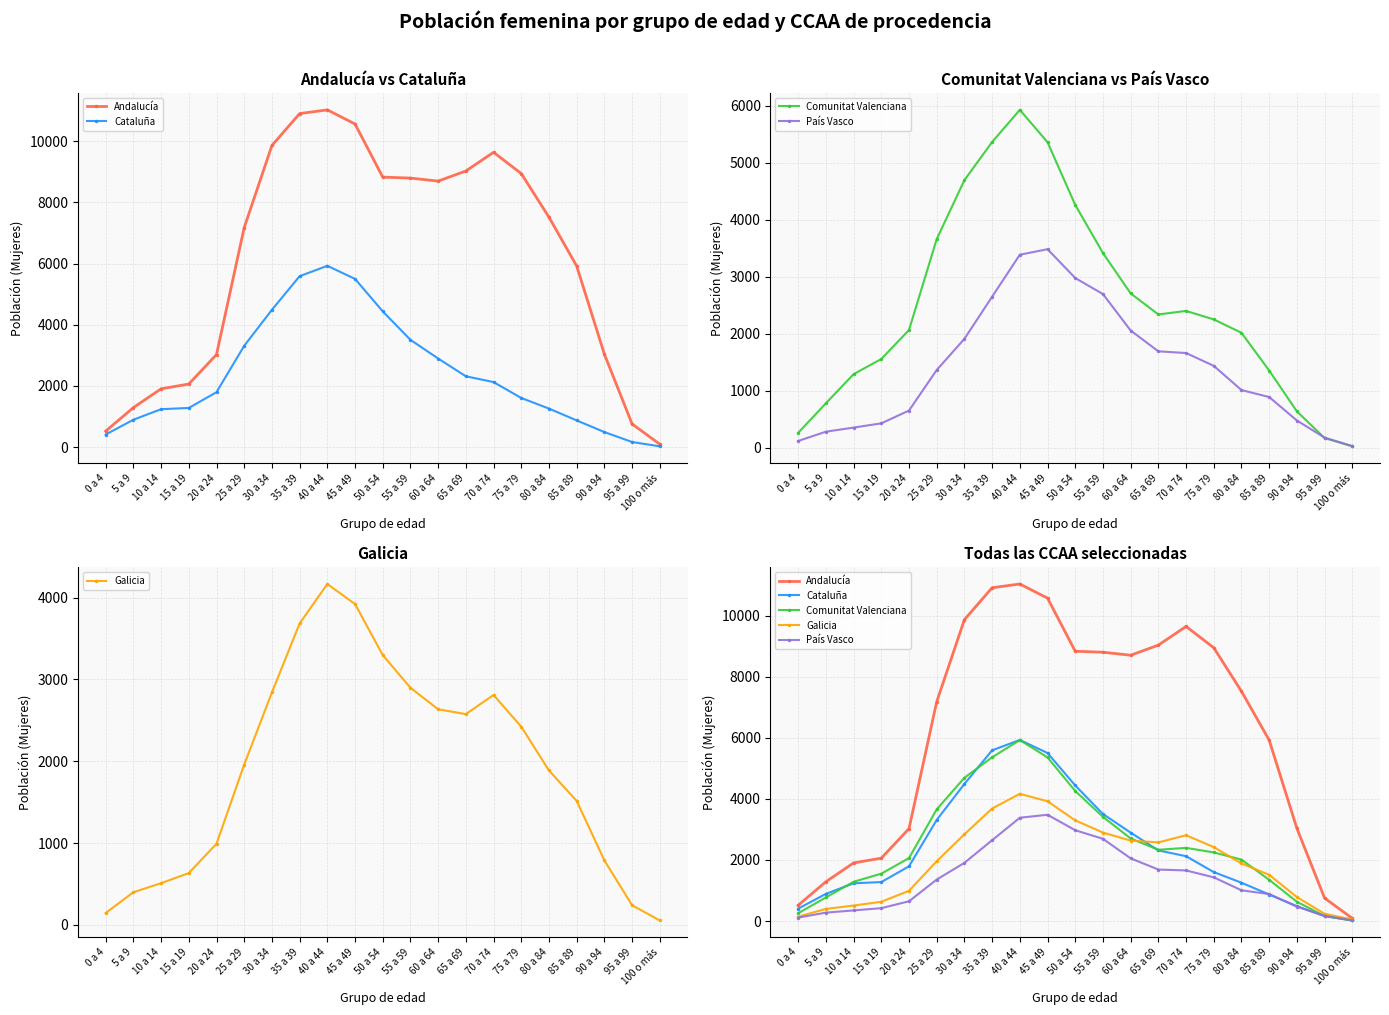

What is the sum of the País Vasco values at 85 a 89 and 25 a 29?

2246